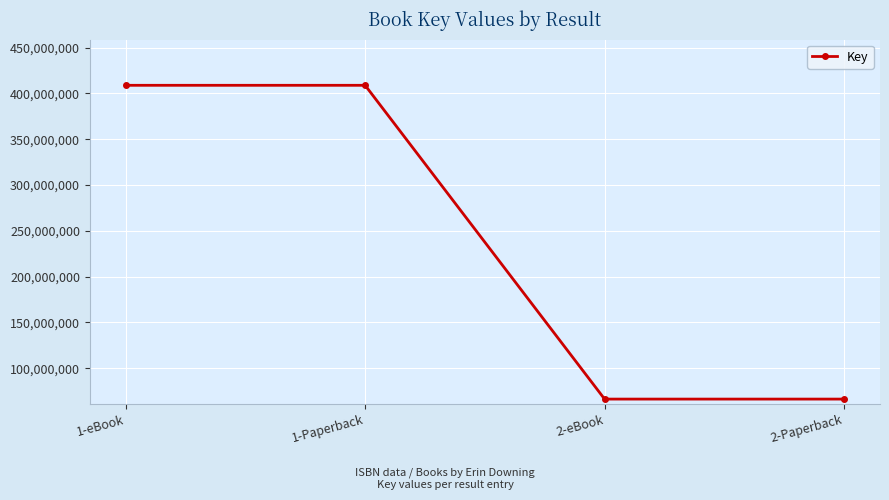

True or false: the data has more than 2 interior local peaks.

False